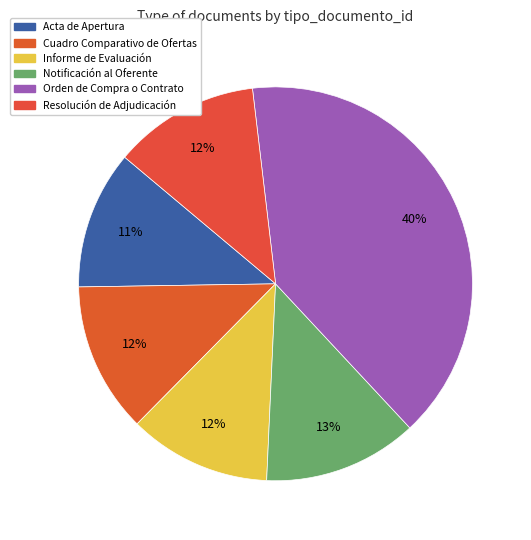

To the nearest percent, what percentage of the pie is Informe de Evaluación?

12%